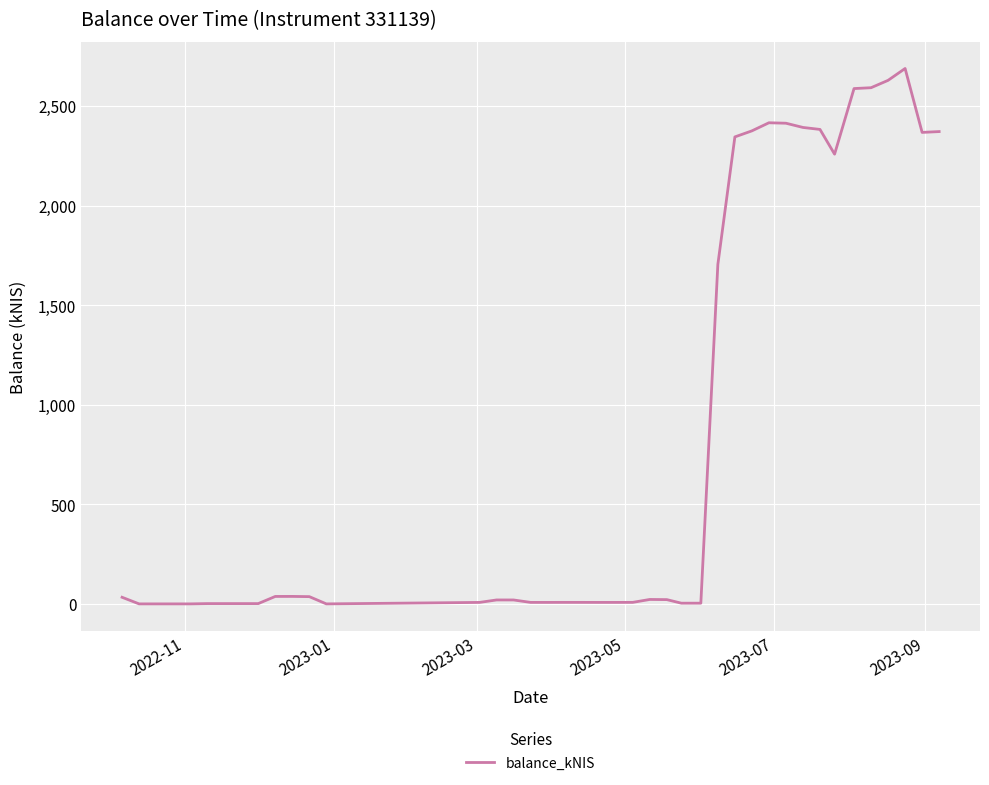

How many values are below 21?

20